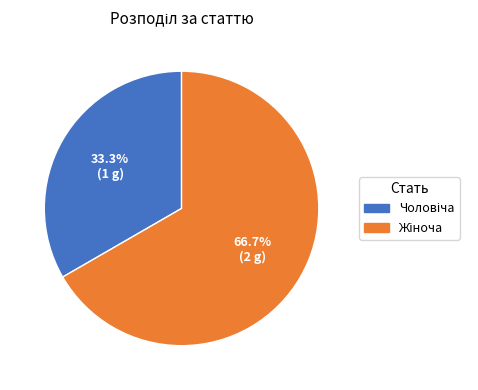

Is there a majority slice in this chart?

Yes